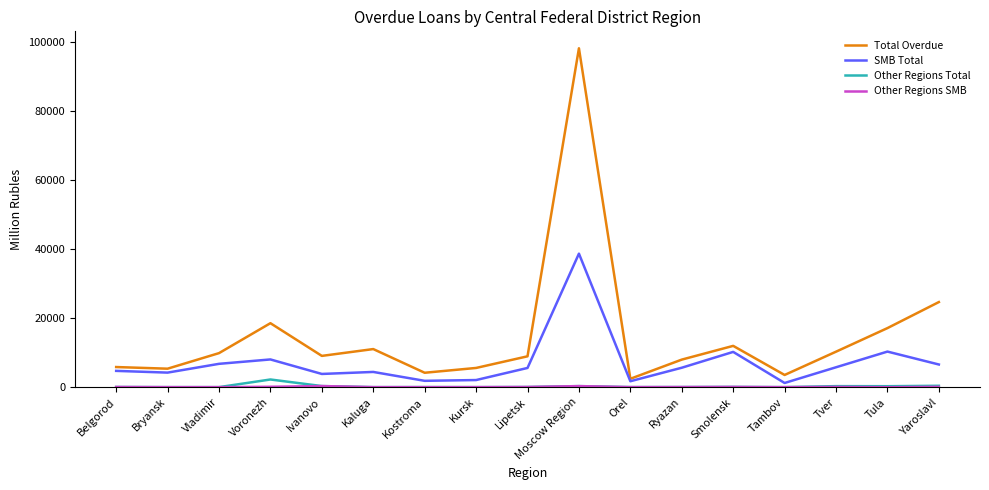

Which category has the highest value across all series?

Moscow Region